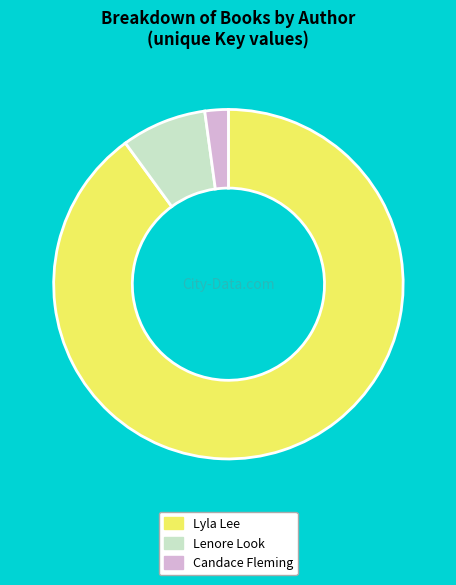

Rank the categories by value from lowest to highest.

Candace Fleming, Lenore Look, Lyla Lee